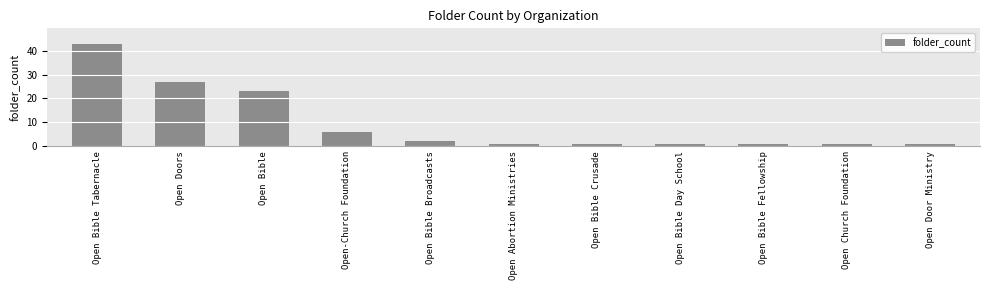

Where is the data nearest to the value 22?

Open Bible